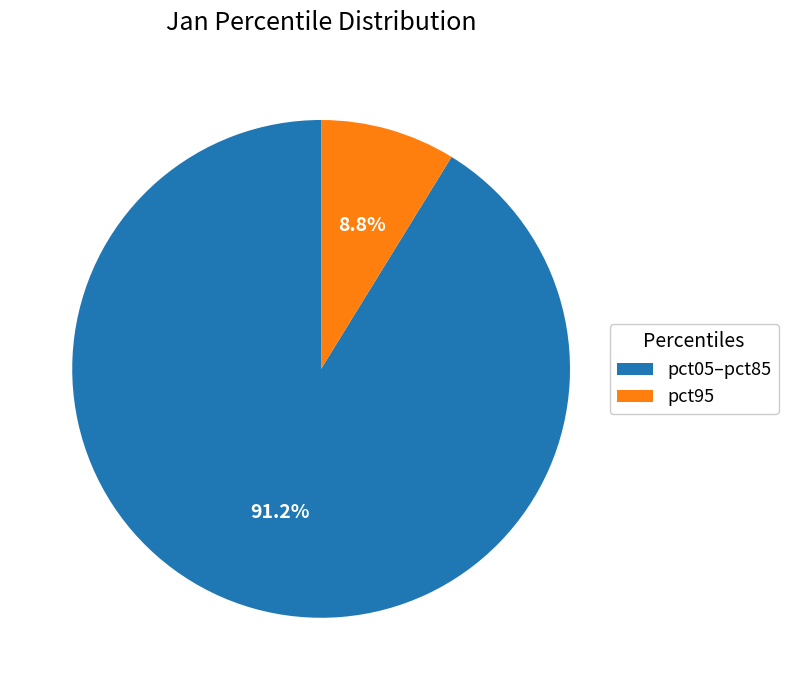

What is the total percentage of pct05–pct85 and pct95?

100.0%